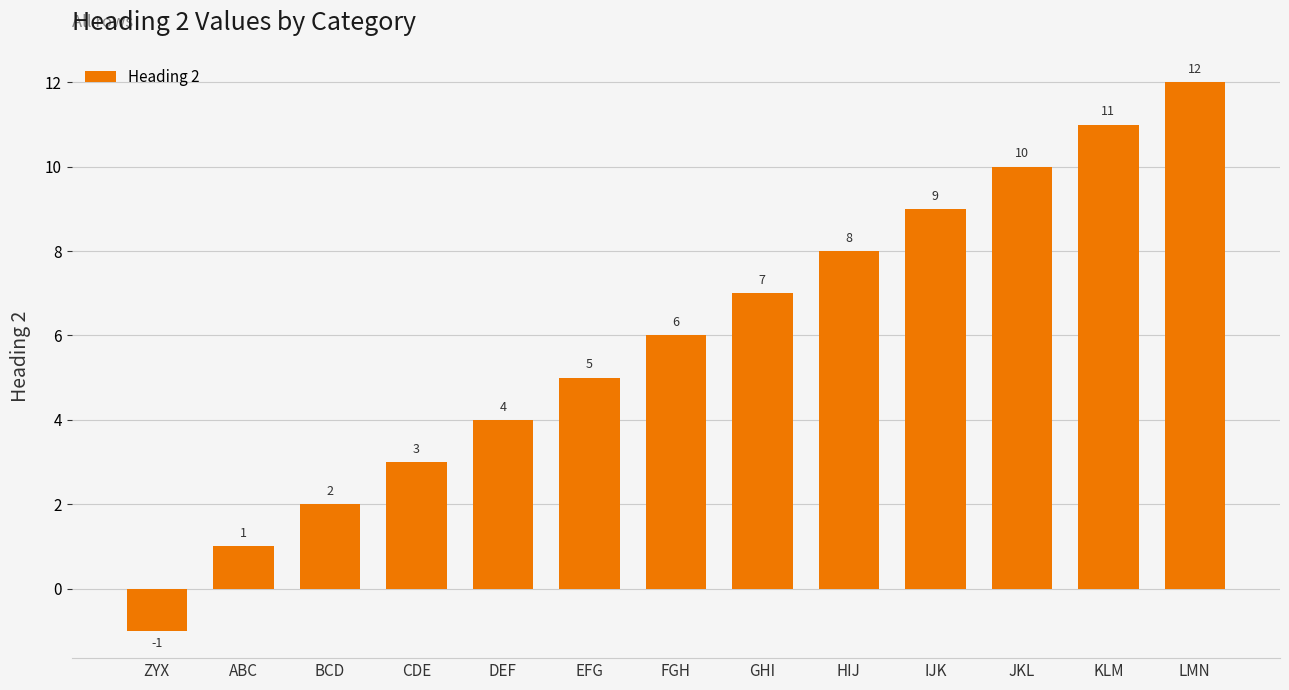

Between KLM and DEF, which is larger?

KLM